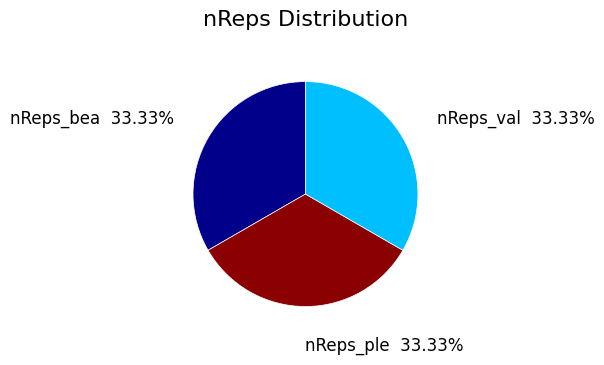

Does any single category account for the majority?

No